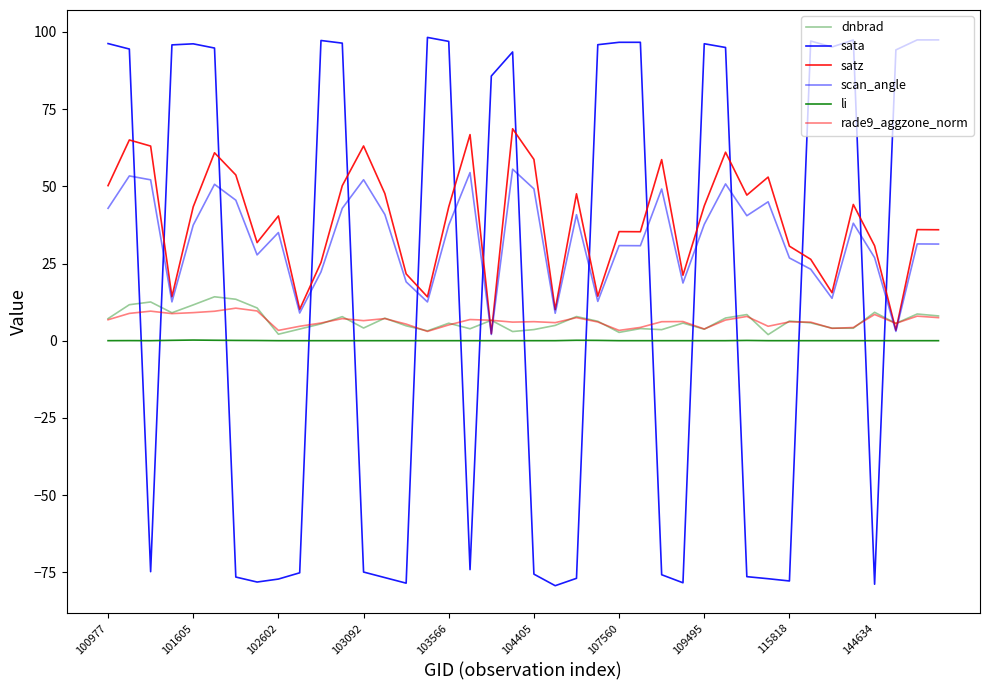

How many lines are shown in the chart?

6